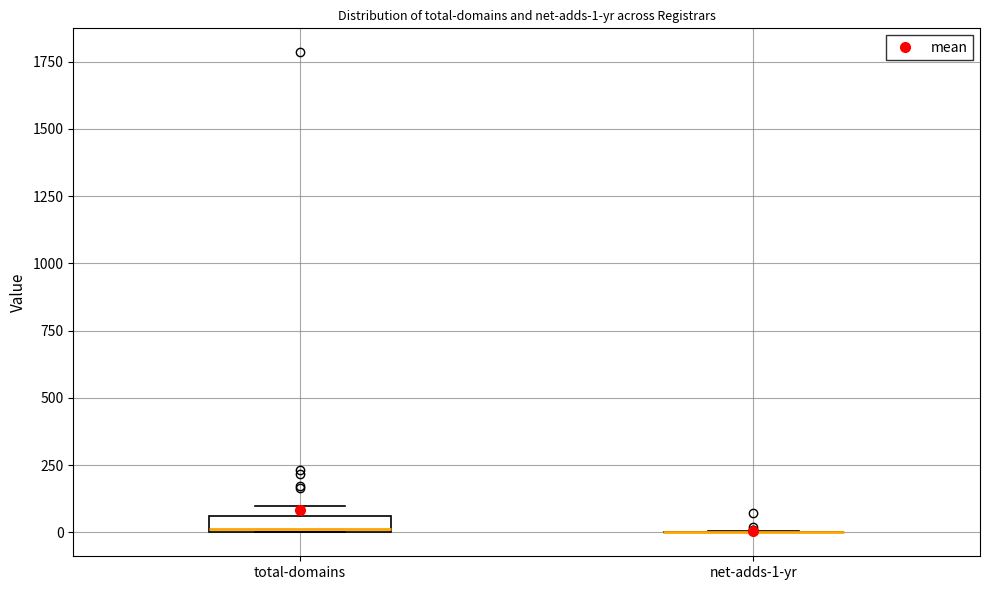

Which box is the tallest, from its lower edge to its upper edge?

total-domains